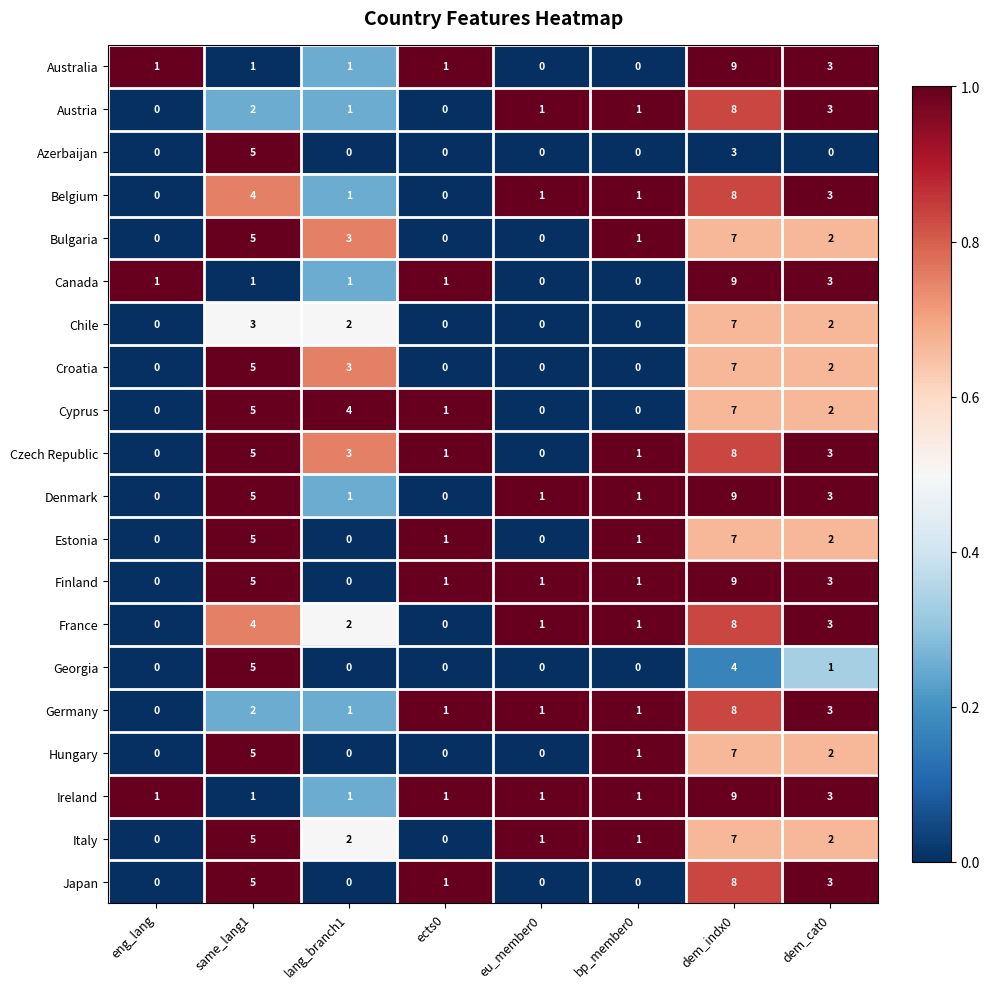

What is the difference between the second highest and minimum values in the Finland series?

5